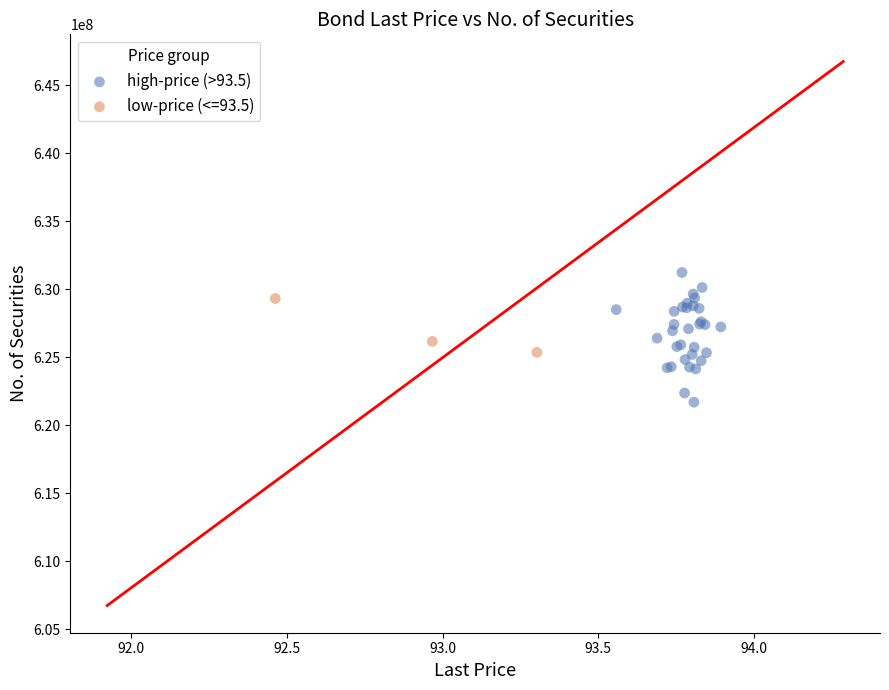

Which series reaches the maximum Y coordinate?

high-price (>93.5)